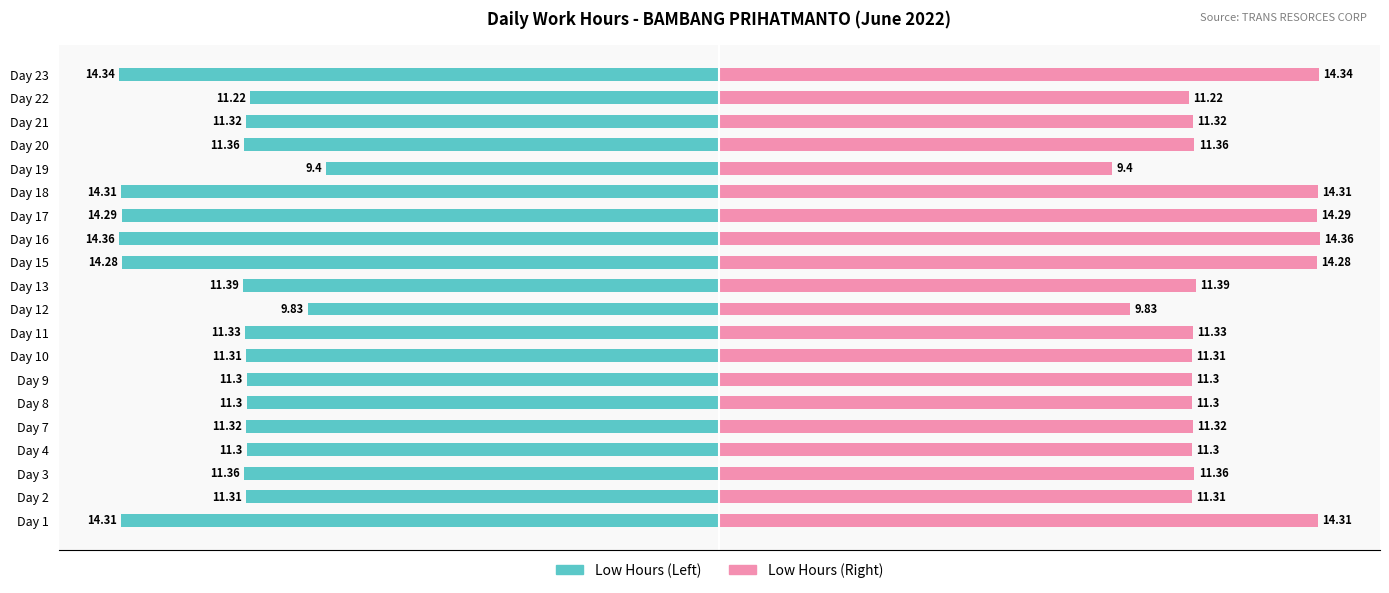

Which series has the widest spread of values?

Low (Hours) — Left